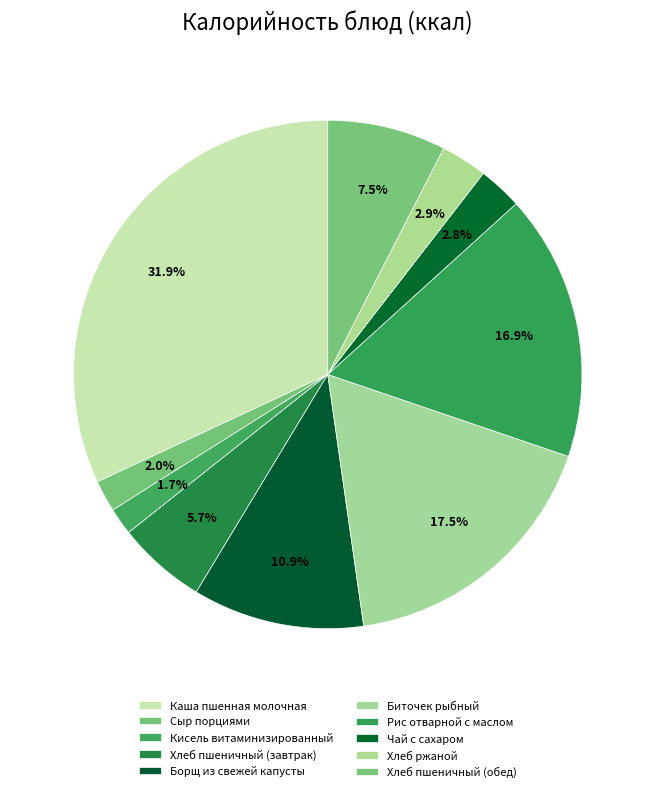

How many segments does this pie chart have?

10